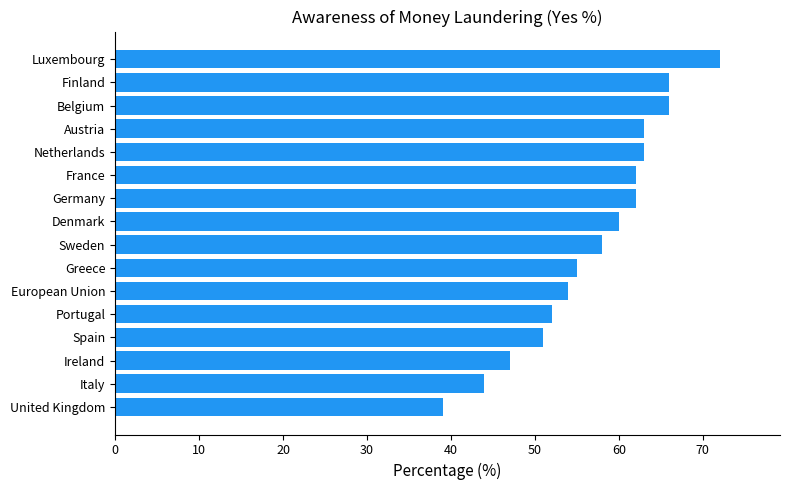

What is the minimum value shown in the chart?

39